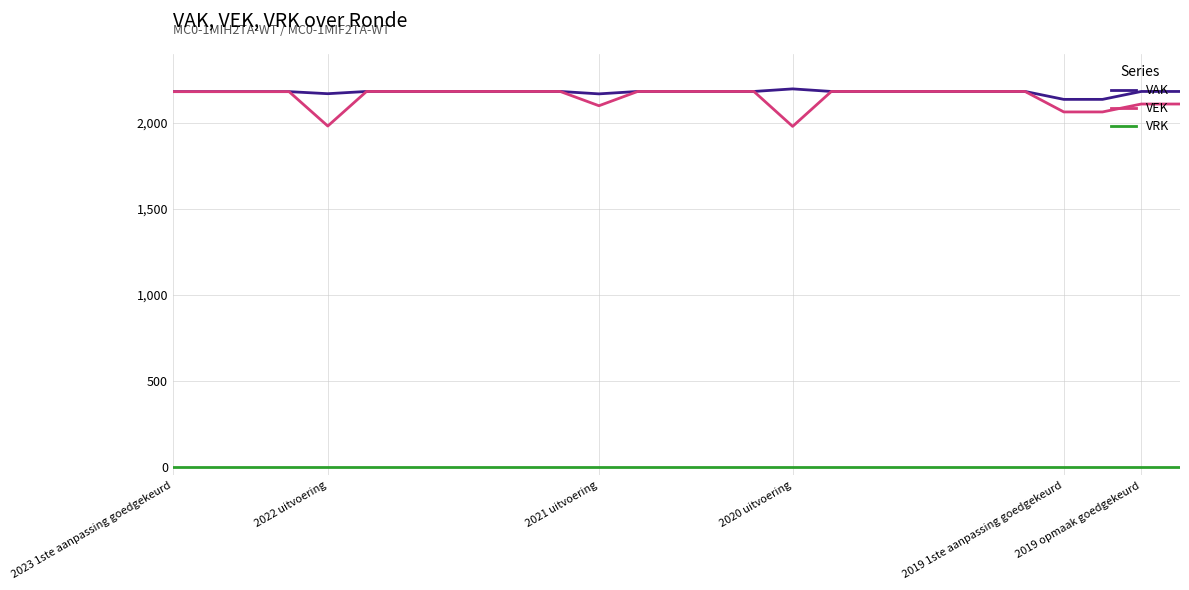

True or false: VRK and VEK cross at least once.

False